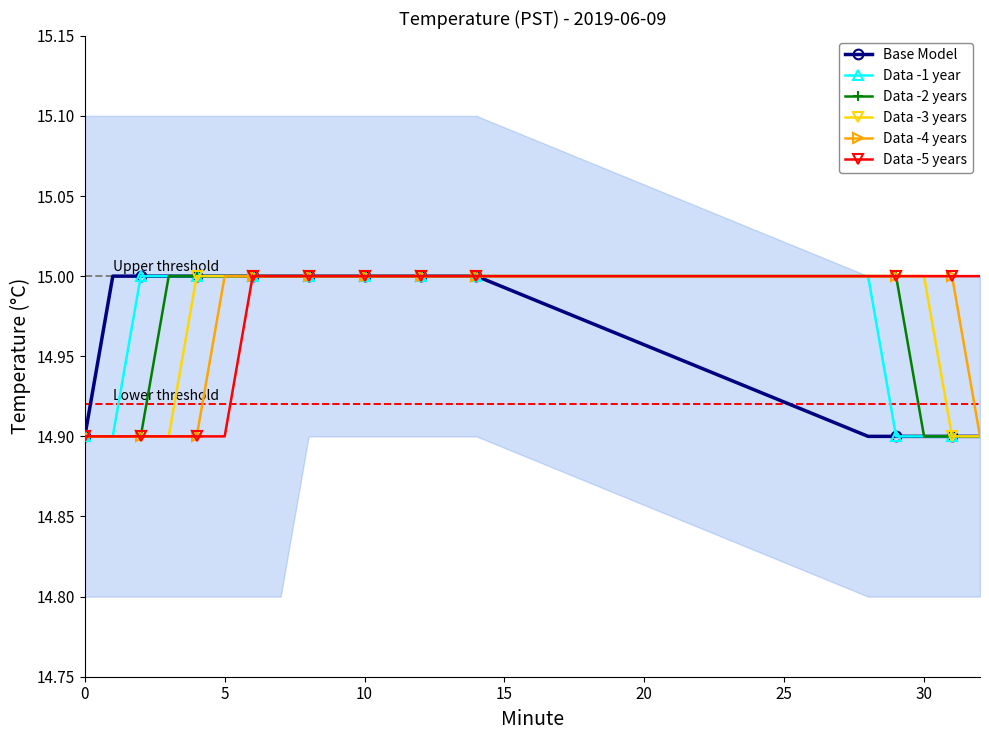

How many Data -3 years values are between 14 and 15?

20